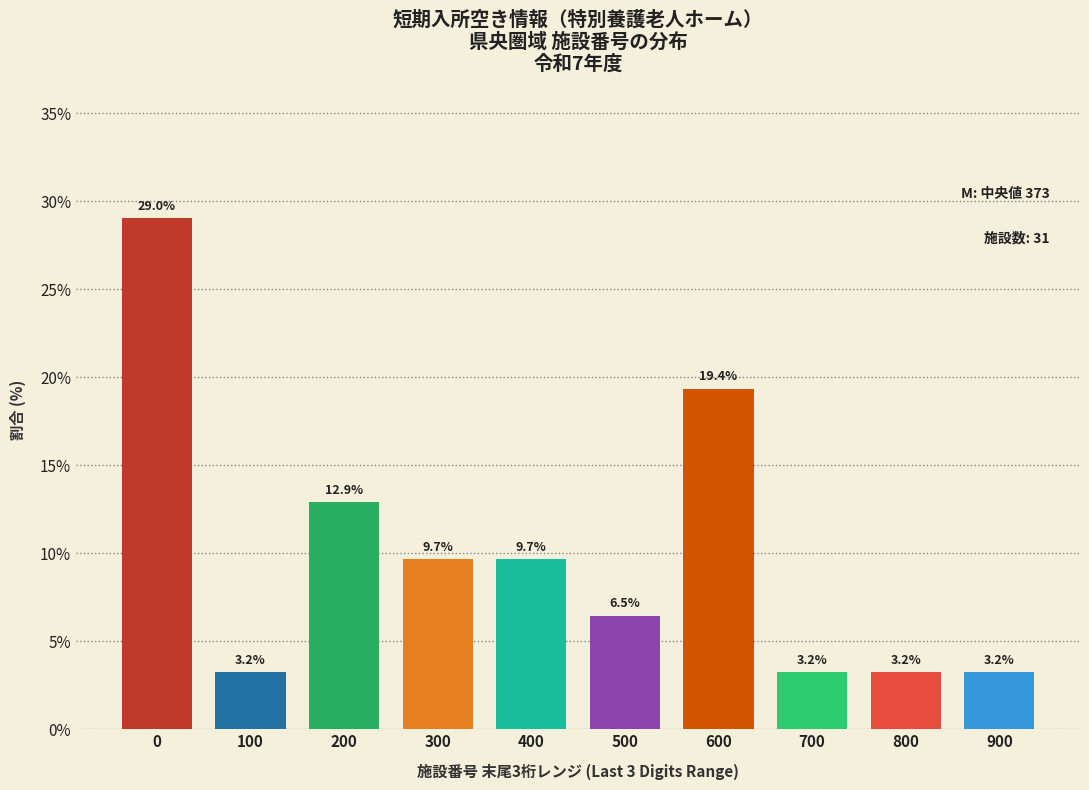

Reading left to right, extract all data points from this chart.

29.0	3.2	12.9	9.7	9.7	6.5	19.4	3.2	3.2	3.2